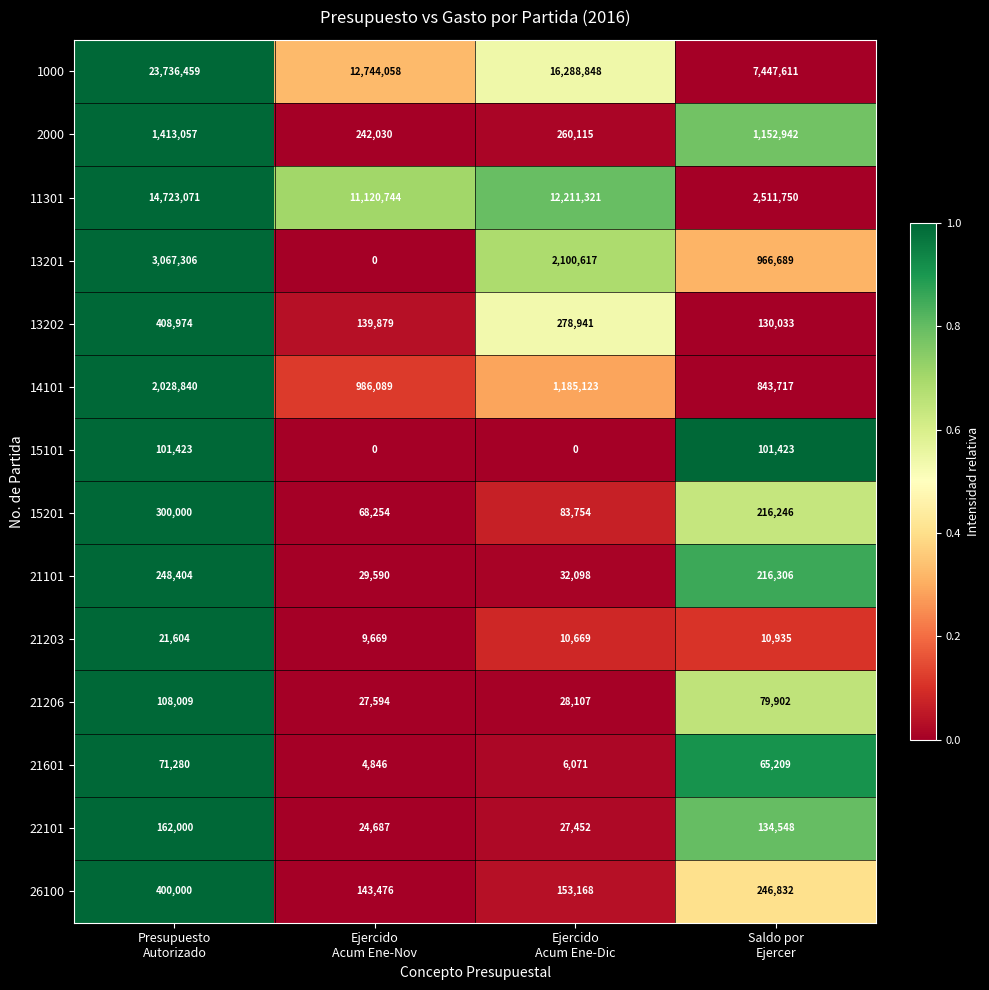

Rank the series by their maximum value, from lowest to highest.

21203, 21601, 15101, 21206, 22101, 21101, 15201, 26100, 13202, 2000, 14101, 13201, 11301, 1000